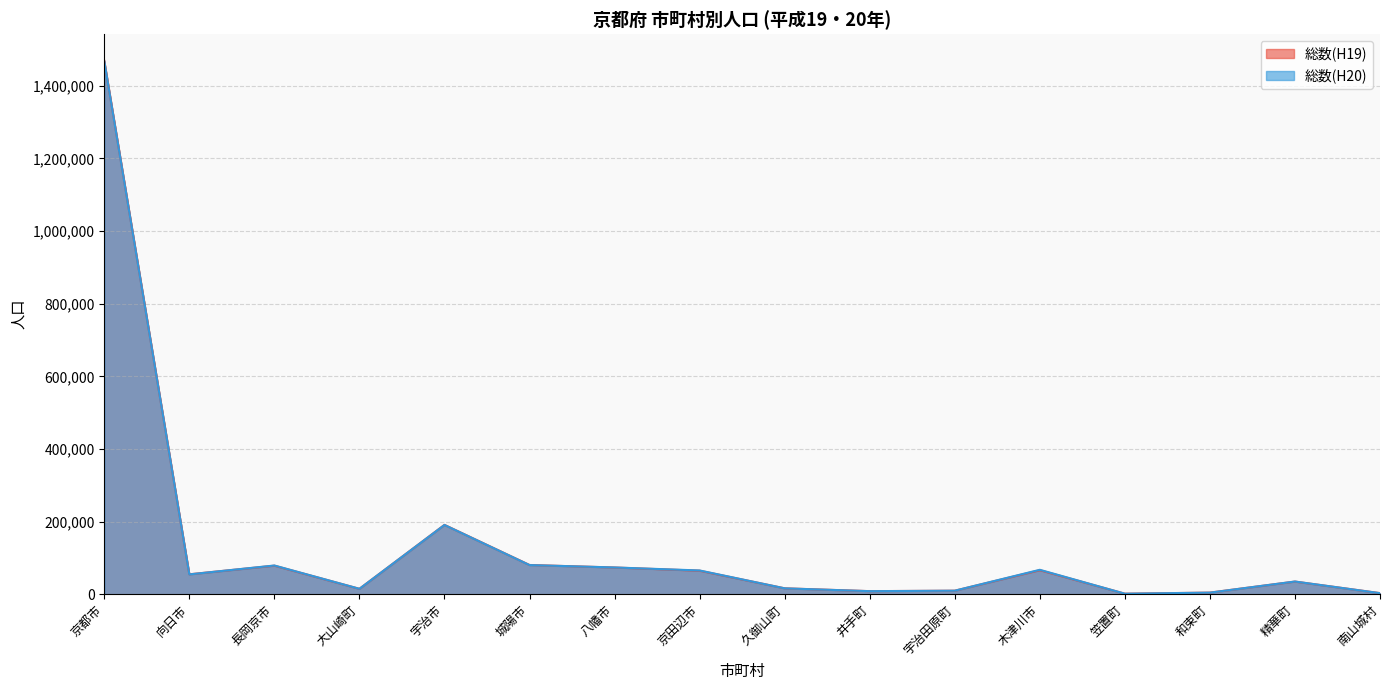

Reading right to left, extract all data points from this chart.

総数(H19): 3326	35117	4741	1770	66476	9973	8786	16549	65072	73848	80780	191185	15145	78878	55143	1468588
総数(H20): 3210	35289	4670	1722	67548	9999	8709	16518	65706	73983	80561	190981	15225	79377	54925	1467313